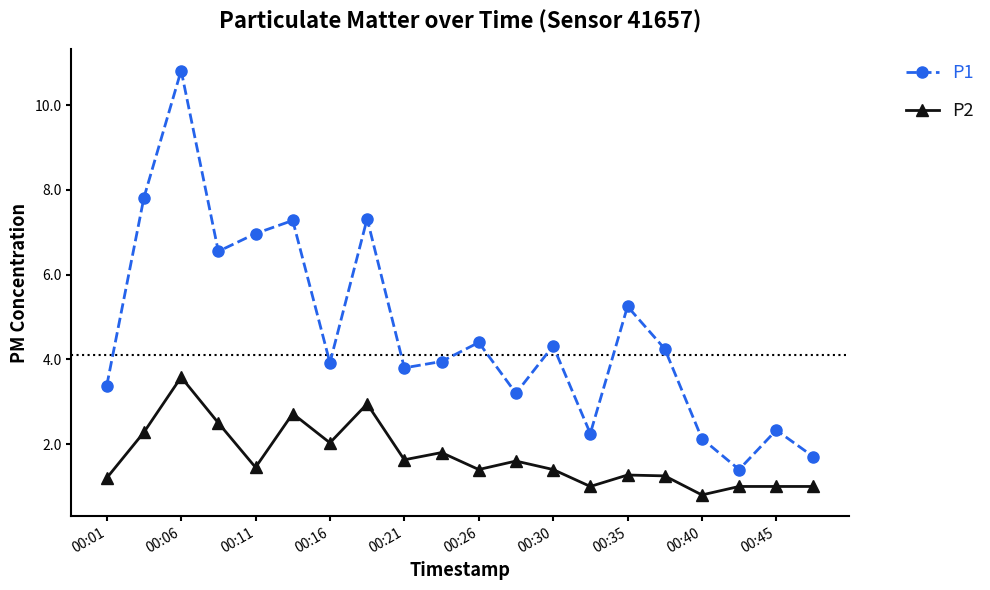

What is the value of the P1 point at the 13th from the left?

4.3